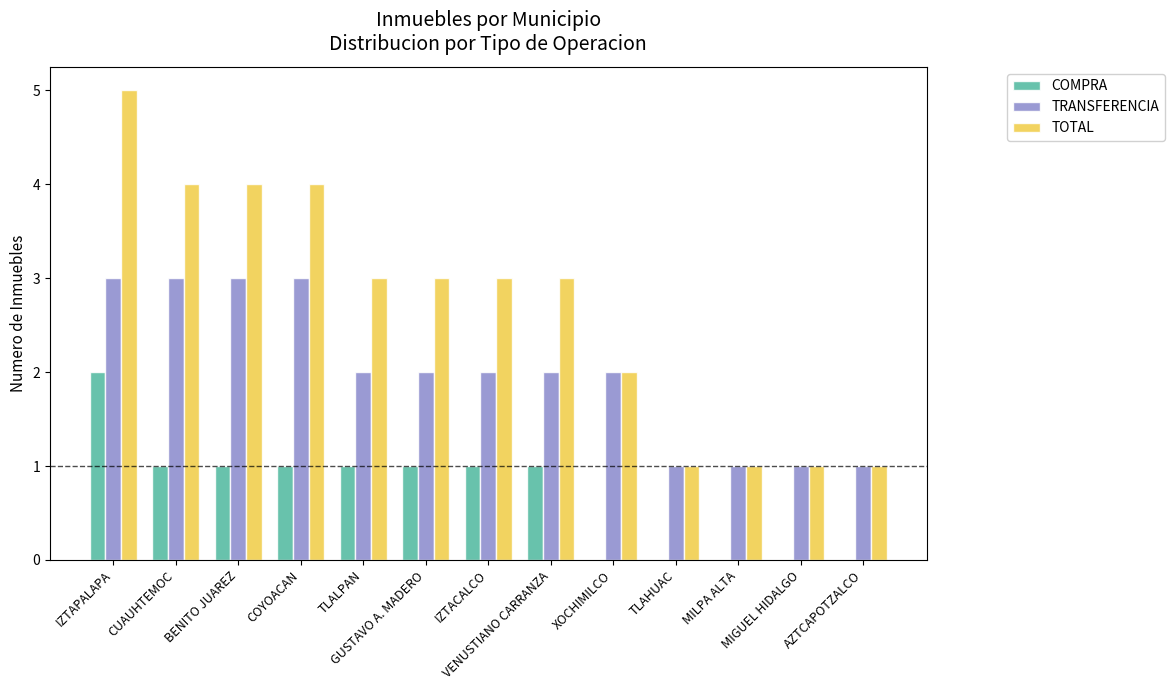

Read the TOTAL value at COYOACAN.

4